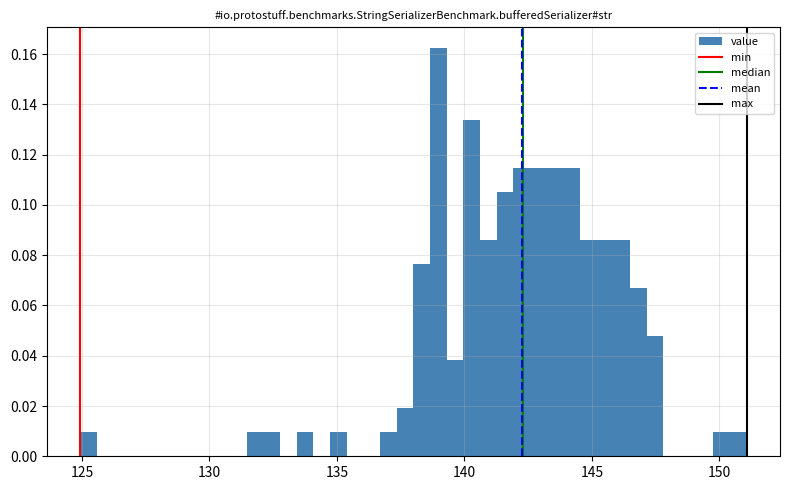

Read against the x-axis, roughly where is the centre of the tallest bar?

139.0